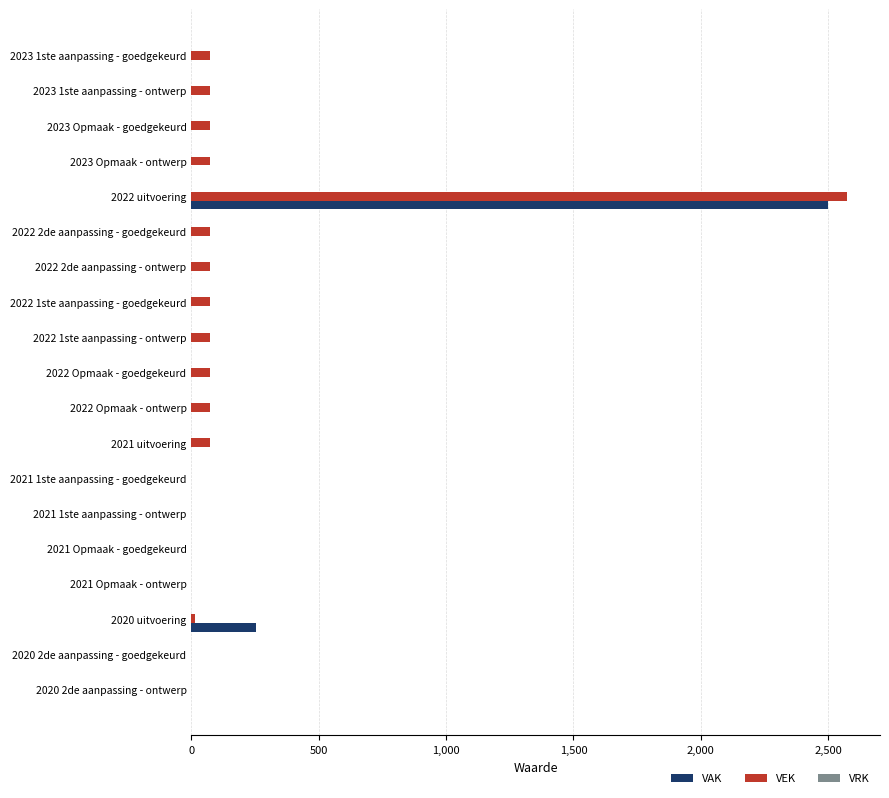

At which category does the chart reach its peak across all series?

2022 uitvoering